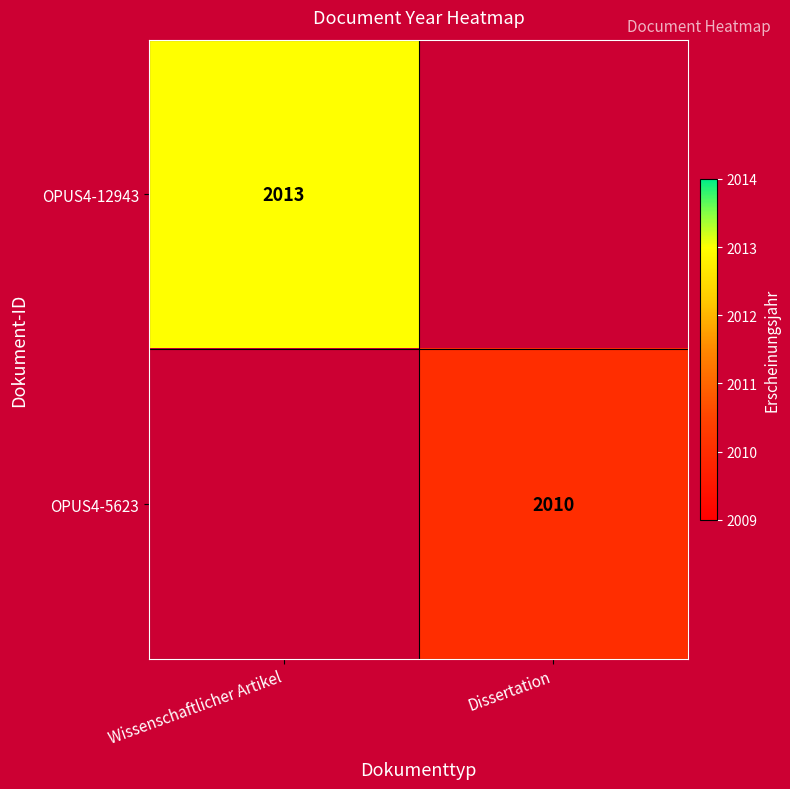

How many data points does each series have?

2